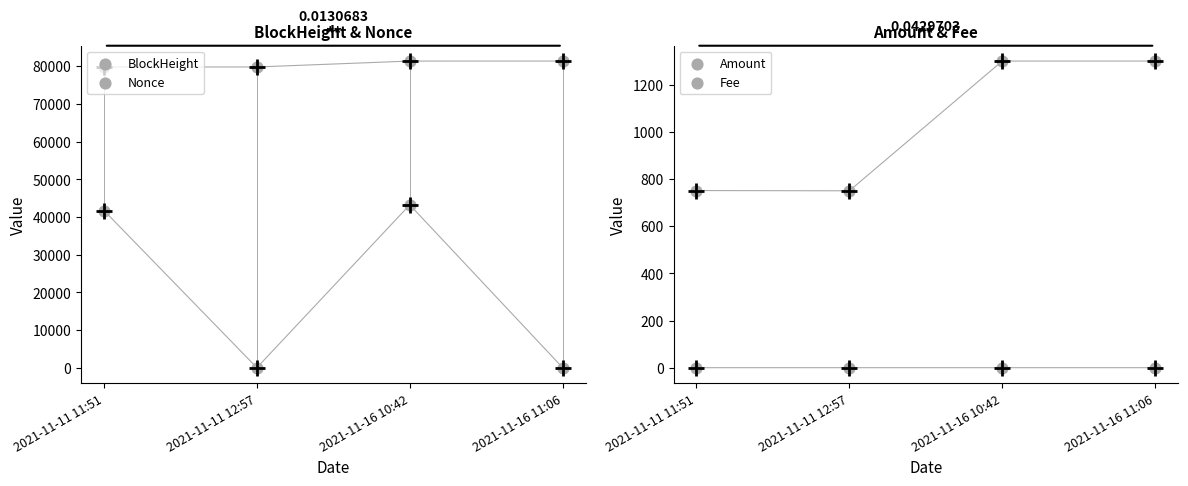

At which category is the sum across all series the highest?

2021-11-16 10:42